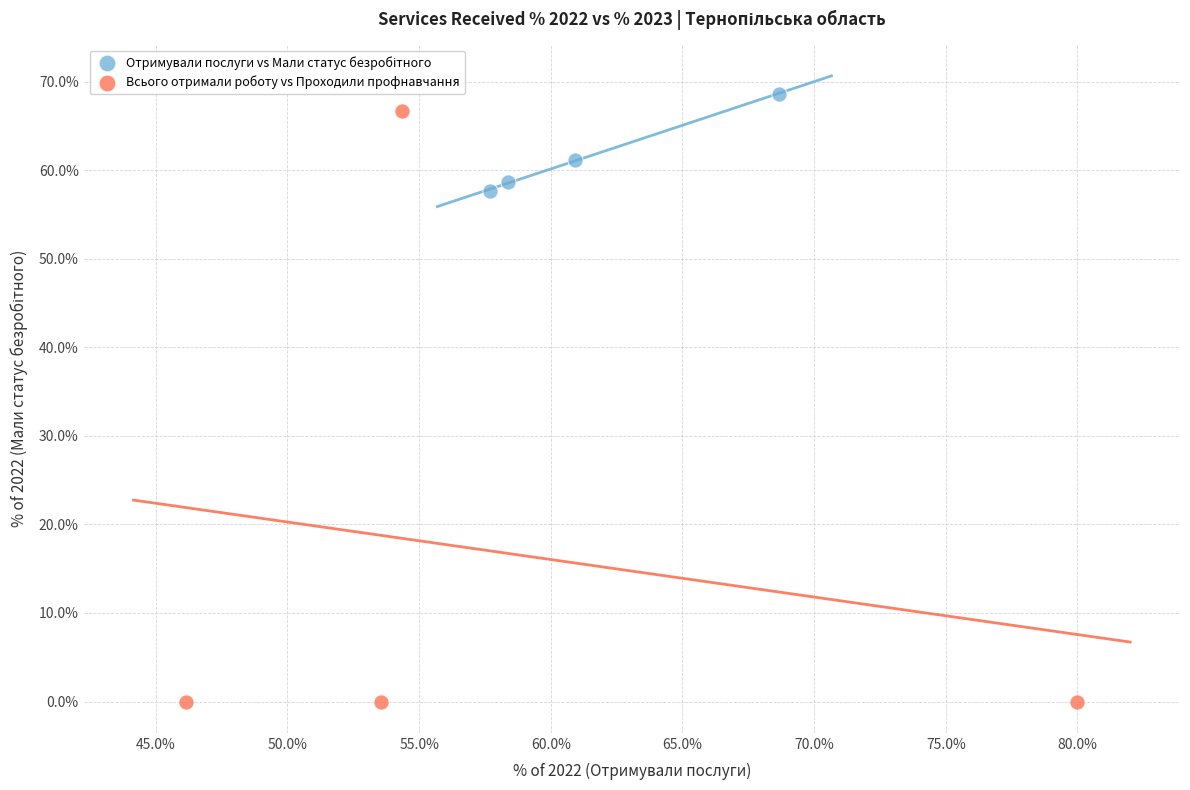

Which series has the largest Y range (max minus min)?

Всього отримали роботу vs Проходили профнавчання